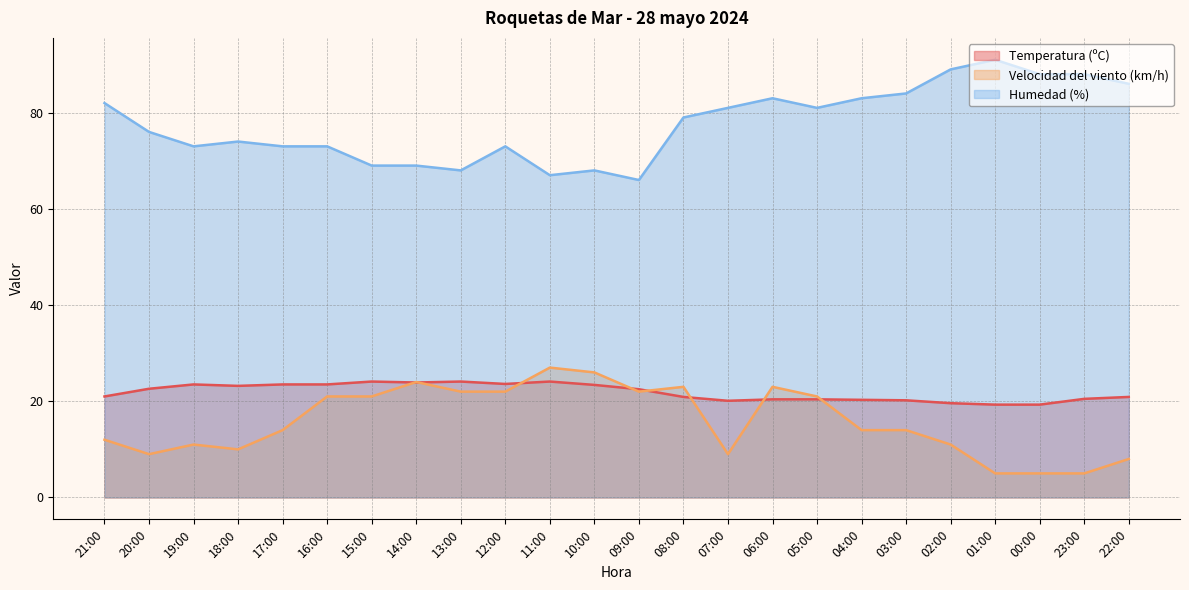

What is the spread (max minus min) of values at 19:00?

62.0